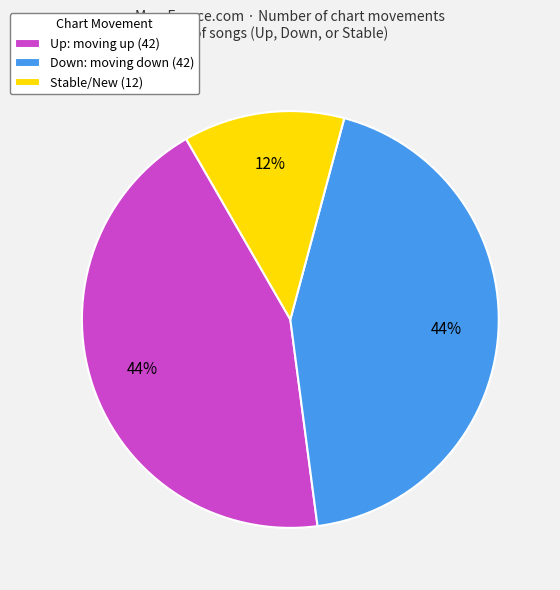

To the nearest percent, what is the average slice percentage?

33%